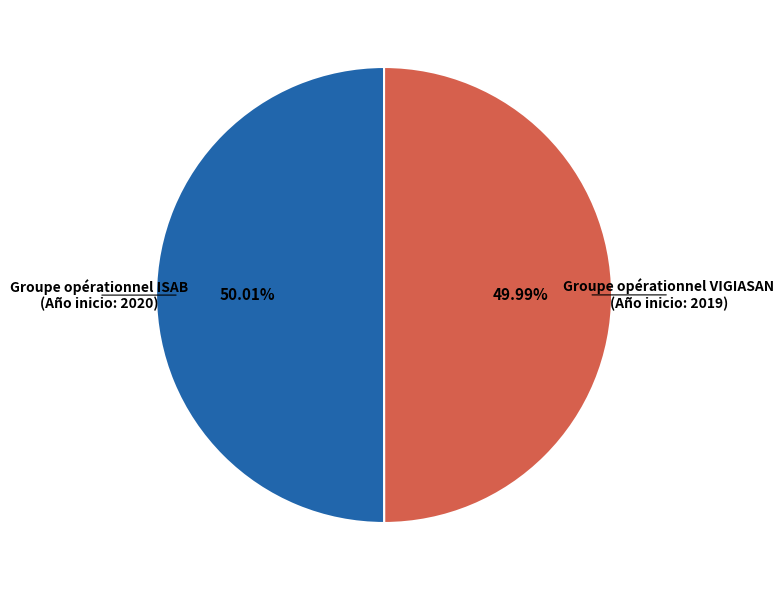

Approximately how many times larger is the value at Groupe opérationnel VIGIASAN compared to Groupe opérationnel ISAB?

1.0